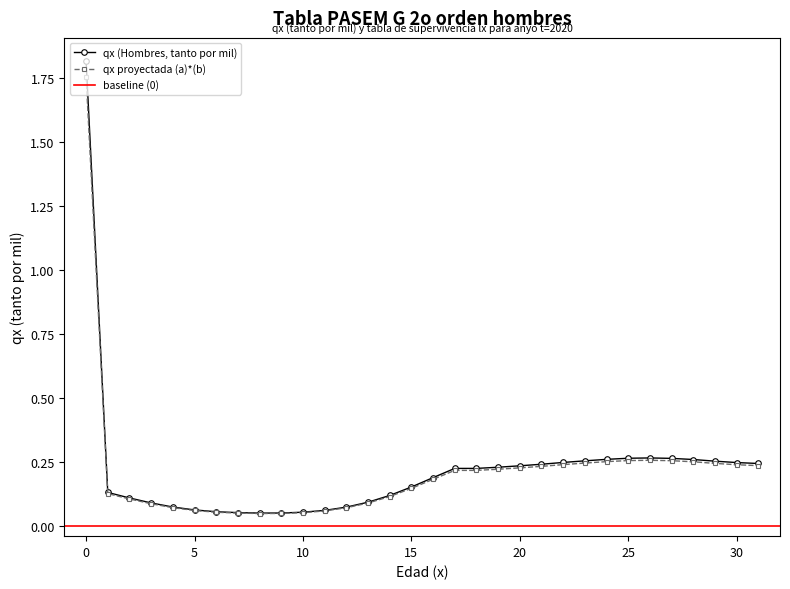

True or false: qx proyectada (a)*(b) and qx (Hombres, tanto por mil) intersect in this chart.

False